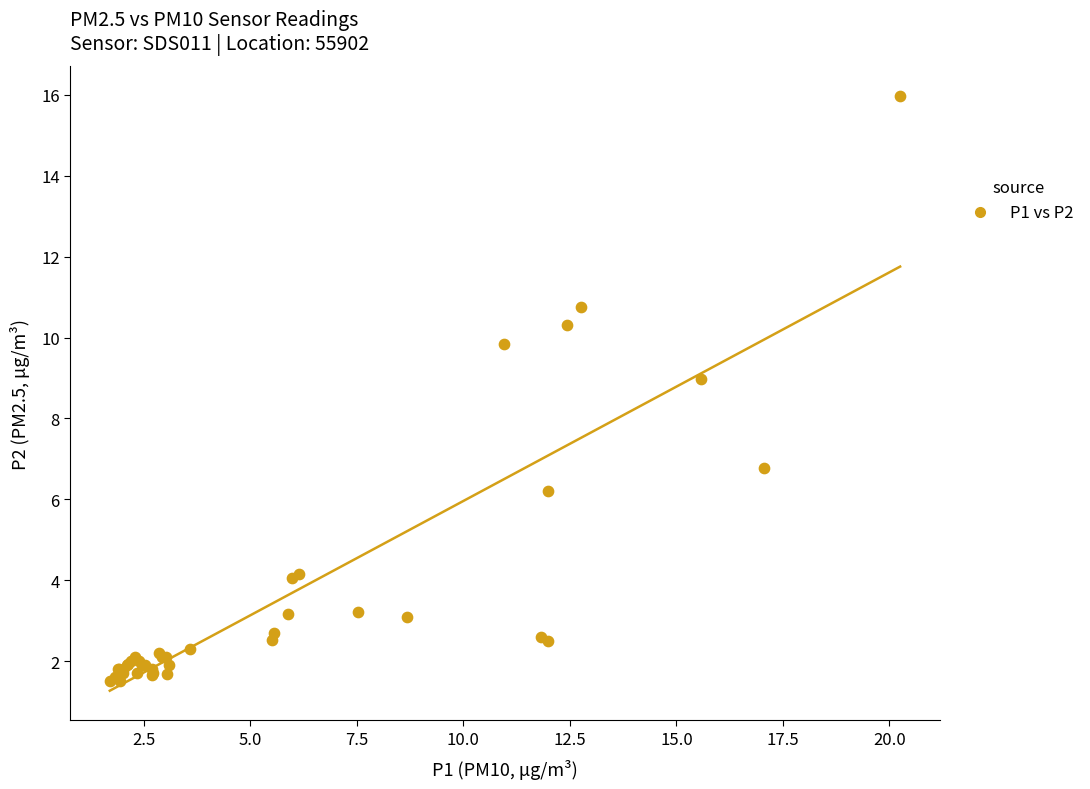

What Y value in the scatter plot is closest to 8?

9.0